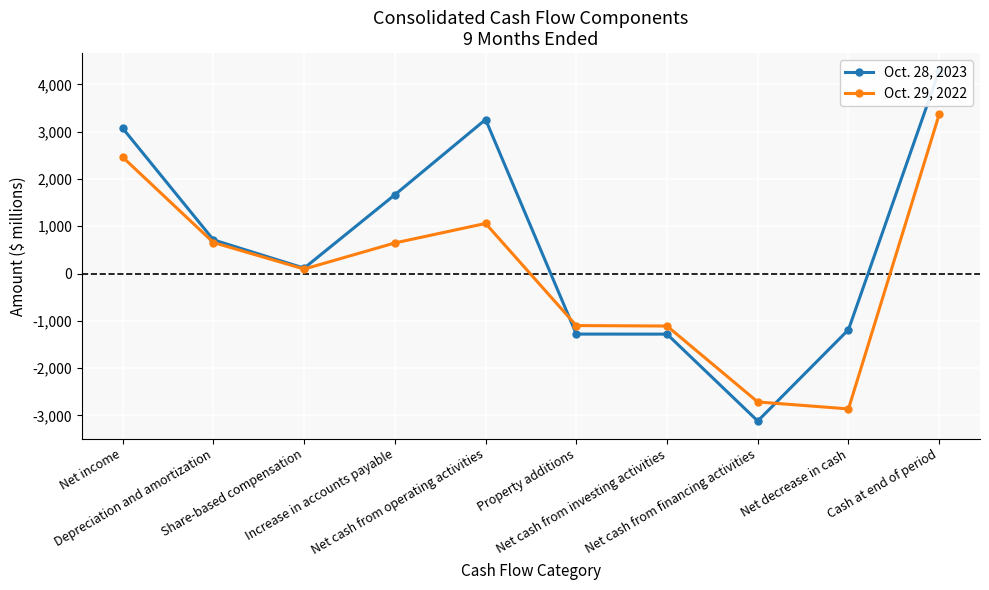

At Net decrease in cash, list the series in order from largest to smallest.

Oct. 28, 2023, Oct. 29, 2022